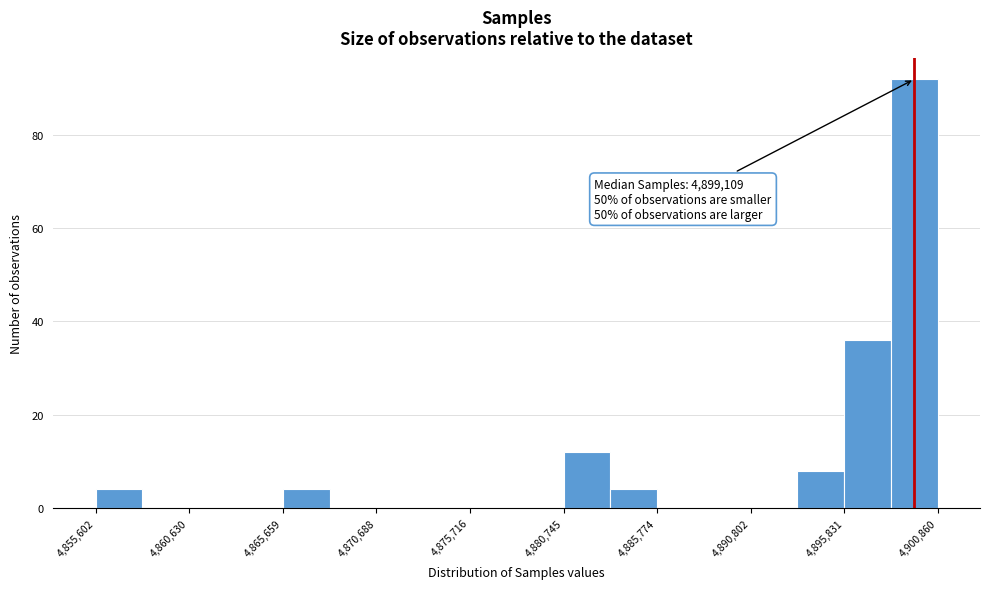

Around what value on the x-axis is the tallest bar? Give the approximate position of its centre, as read against the axis.

4900000